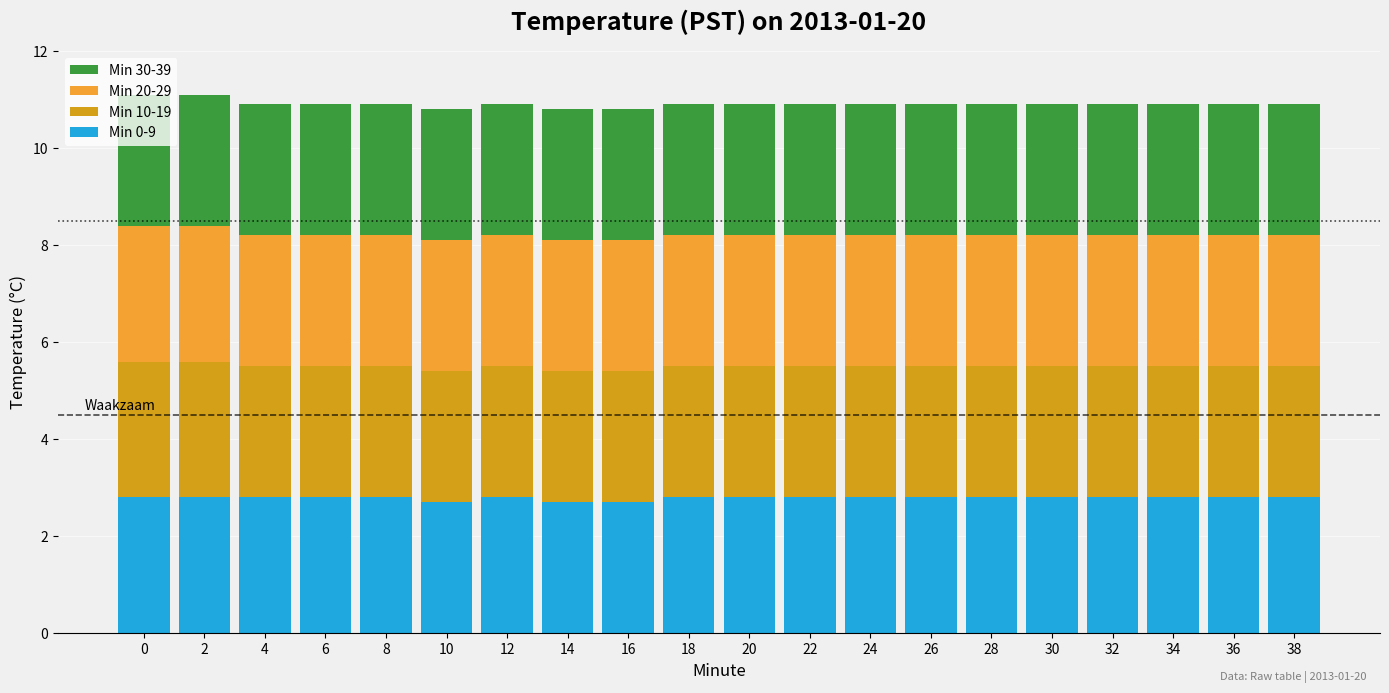

What is the sum of all Min 0-9 values?

55.7